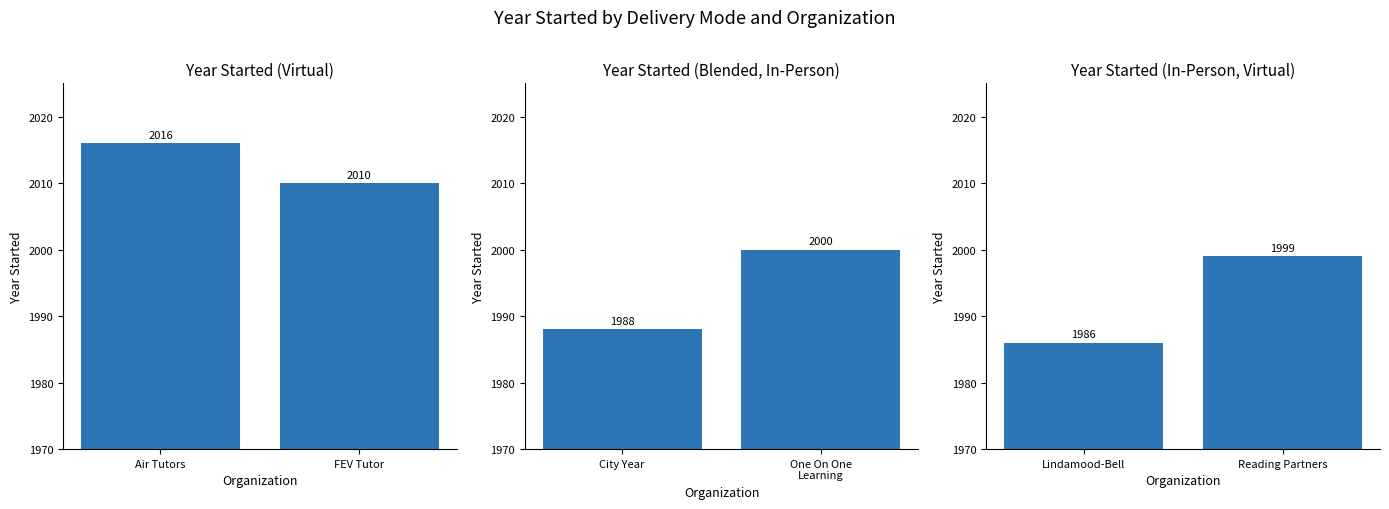

The Virtual series shows 3361 at FEV Tutor. True or false?

False